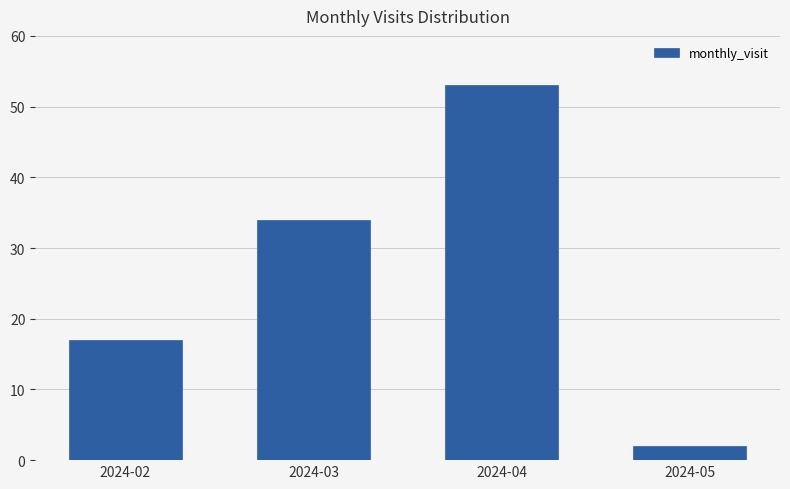

The value at 2024-02 is 17. True or false?

True